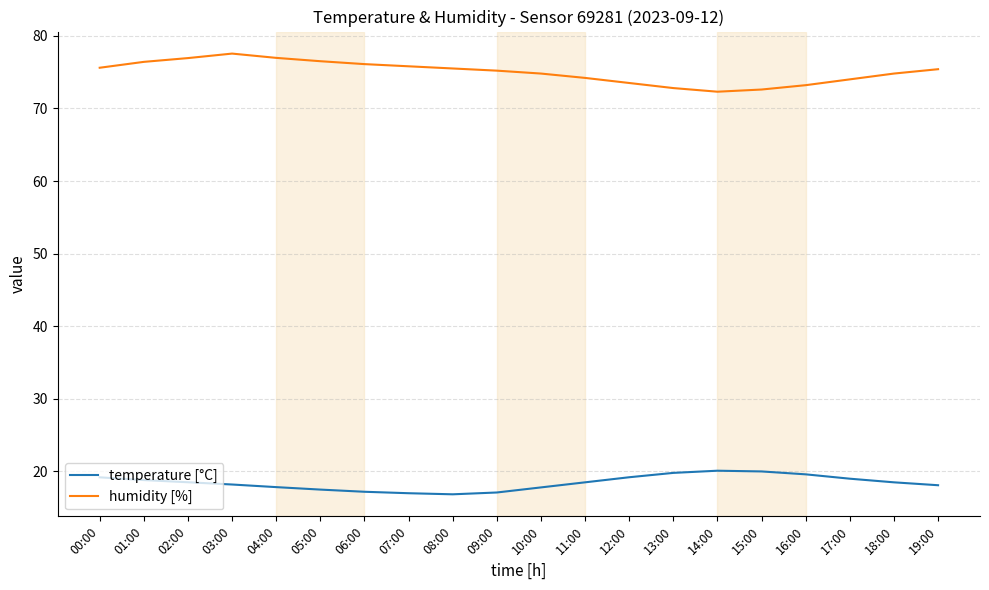

What is the total value across all series at 07:00?

92.8